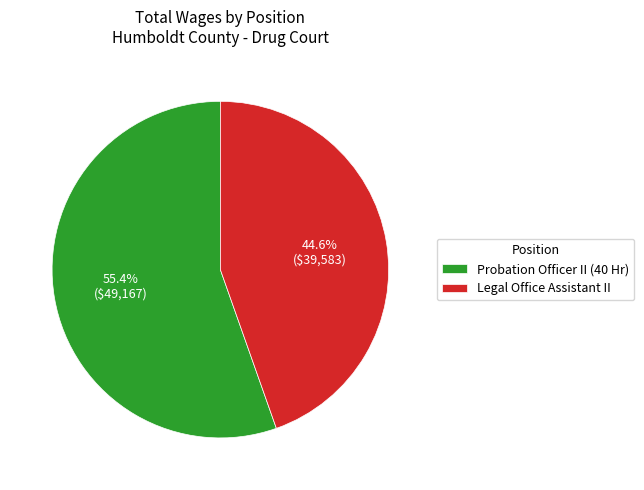

Combined, do Probation Officer II (40 Hr) and Legal Office Assistant II account for over 50%?

Yes